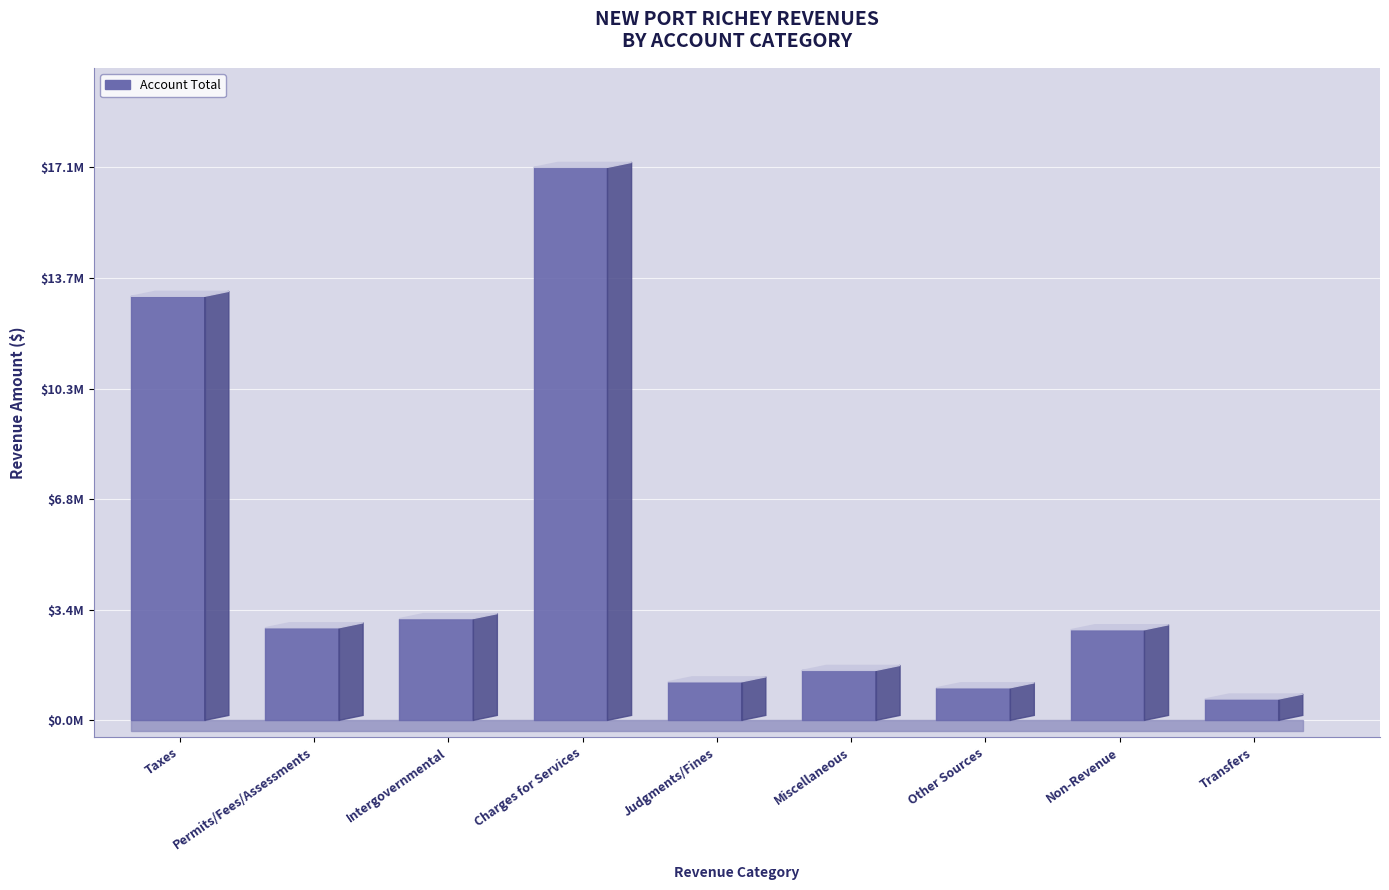

At which label does the data first exceed 2807349?

Taxes